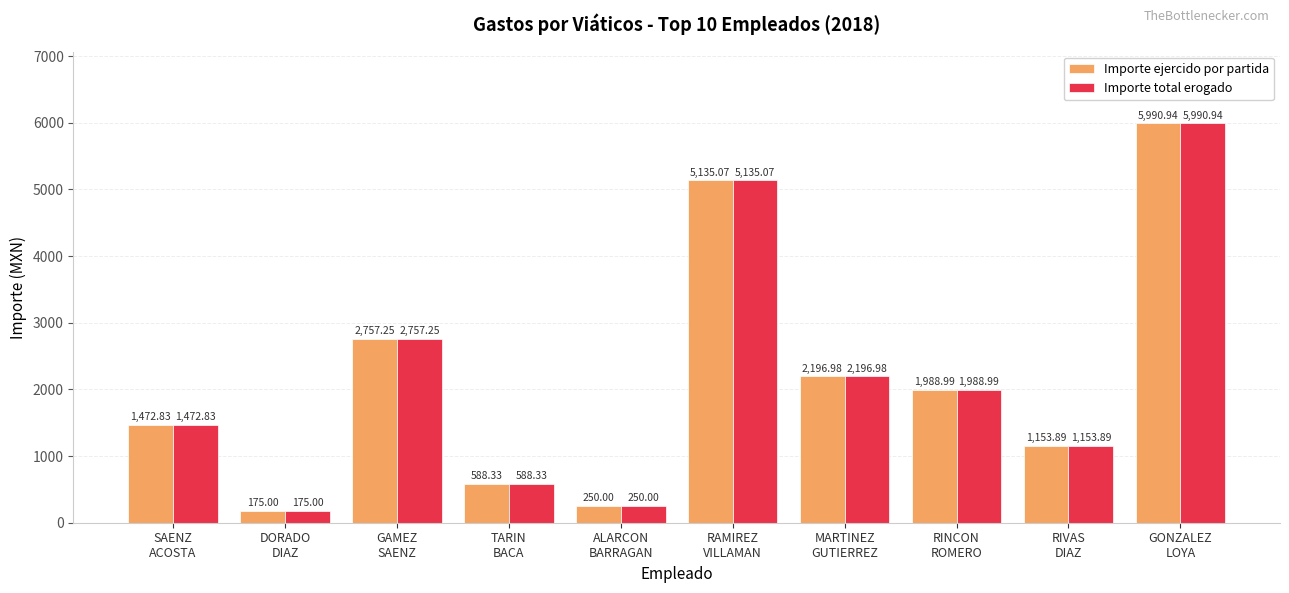

What is the minimum value for Importe ejercido por partida?

175.0